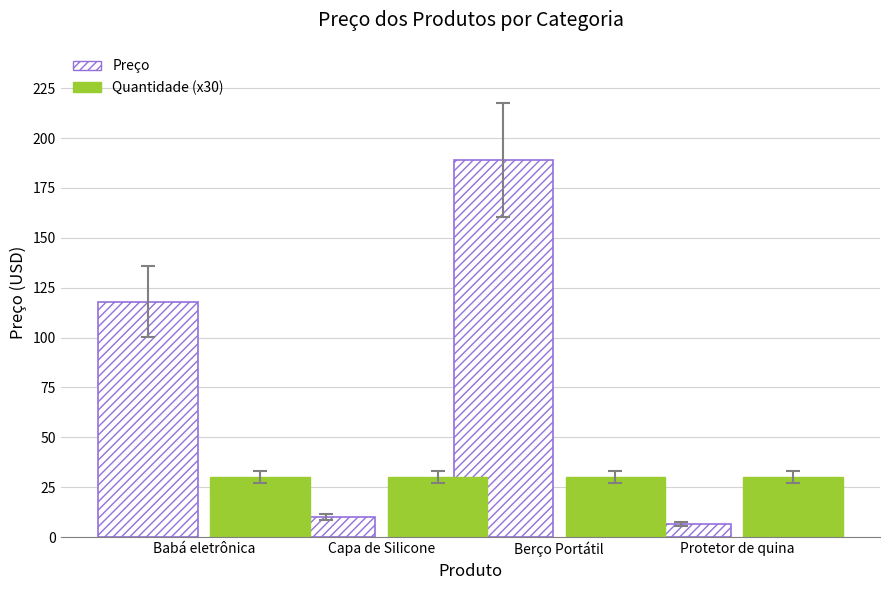

What is the label of the 3rd bar from the left?

Berço Portátil